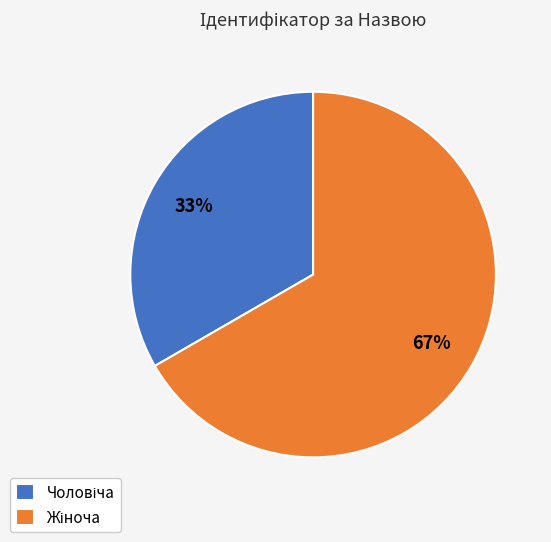

To the nearest percent, what is the average slice percentage?

50%